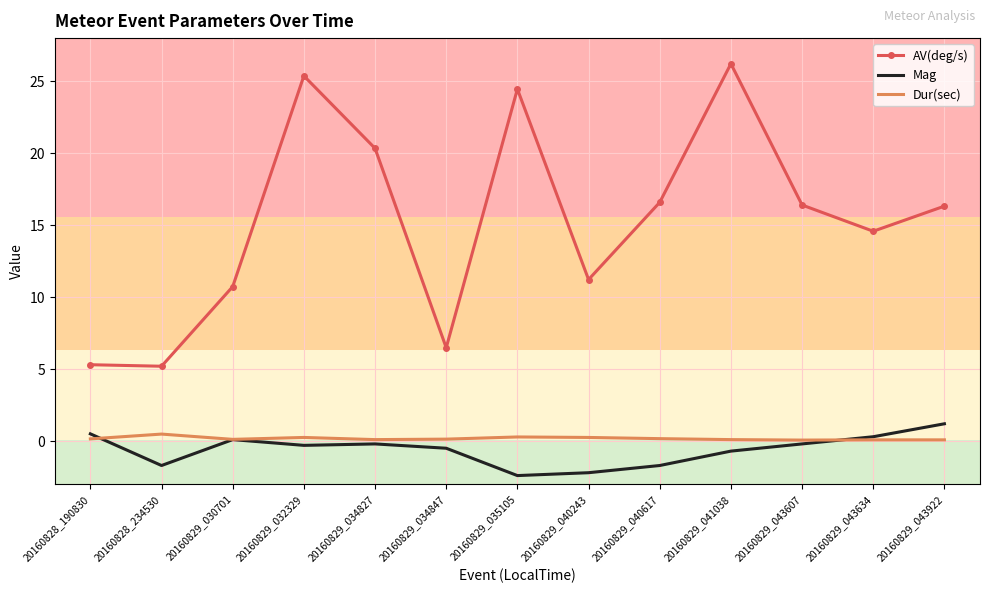

List the series in order of their peak value, lowest first.

Dur(sec), Mag, AV(deg/s)